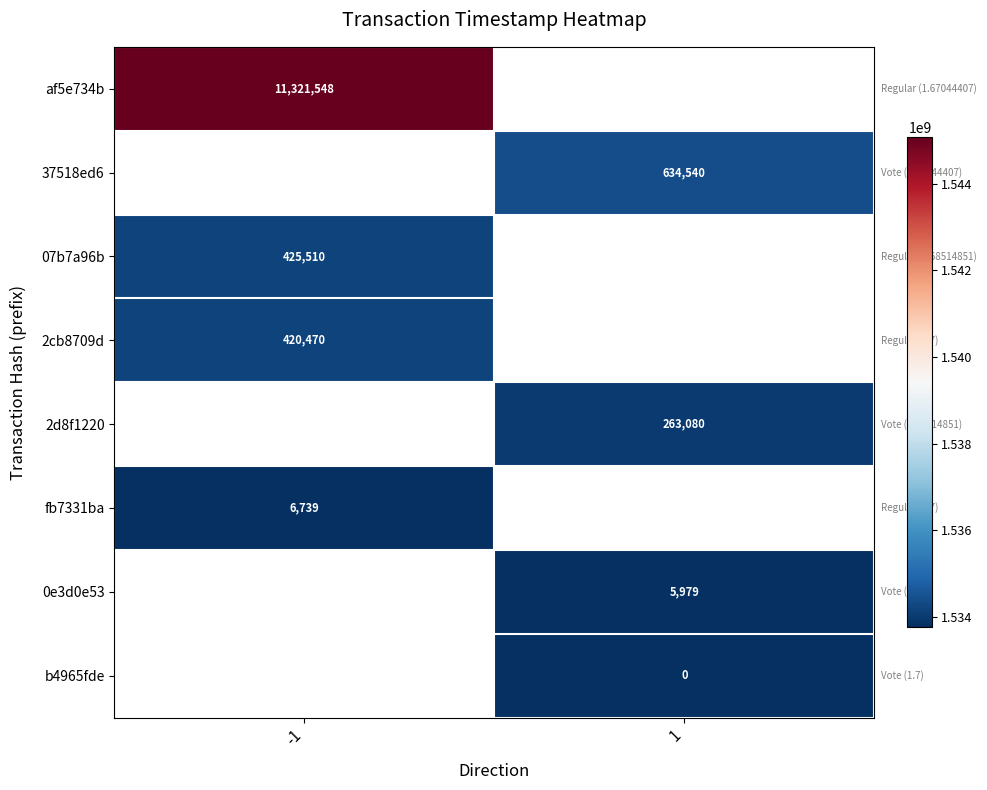

Is it true that 2cb8709d equals 224290 at -1?

False